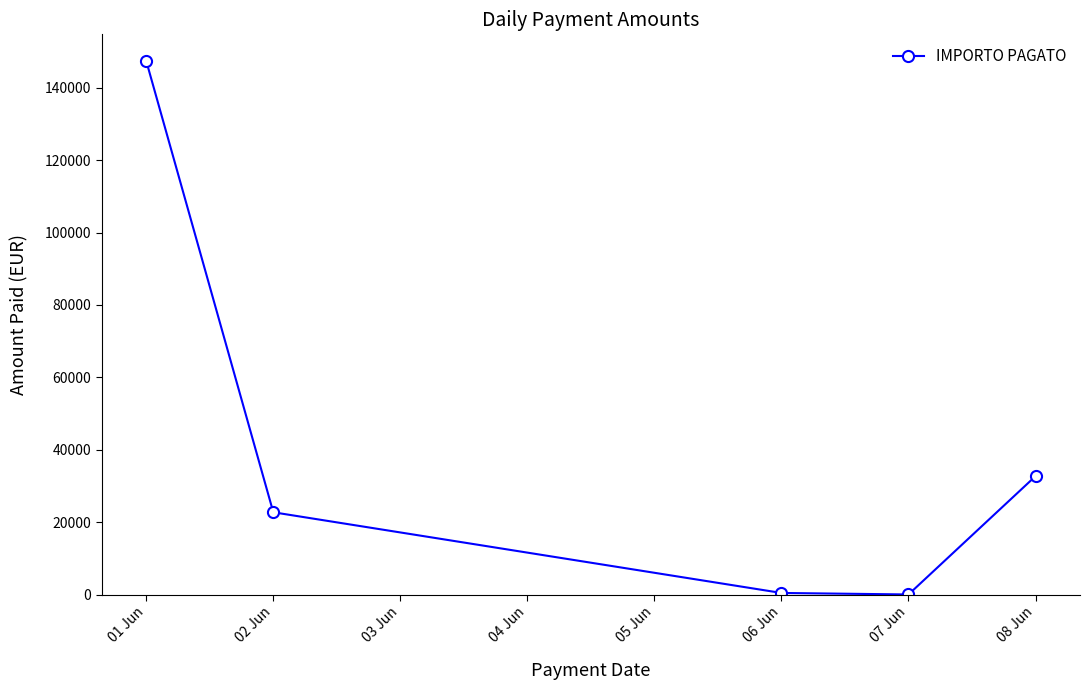

What is the average value?

40676.2